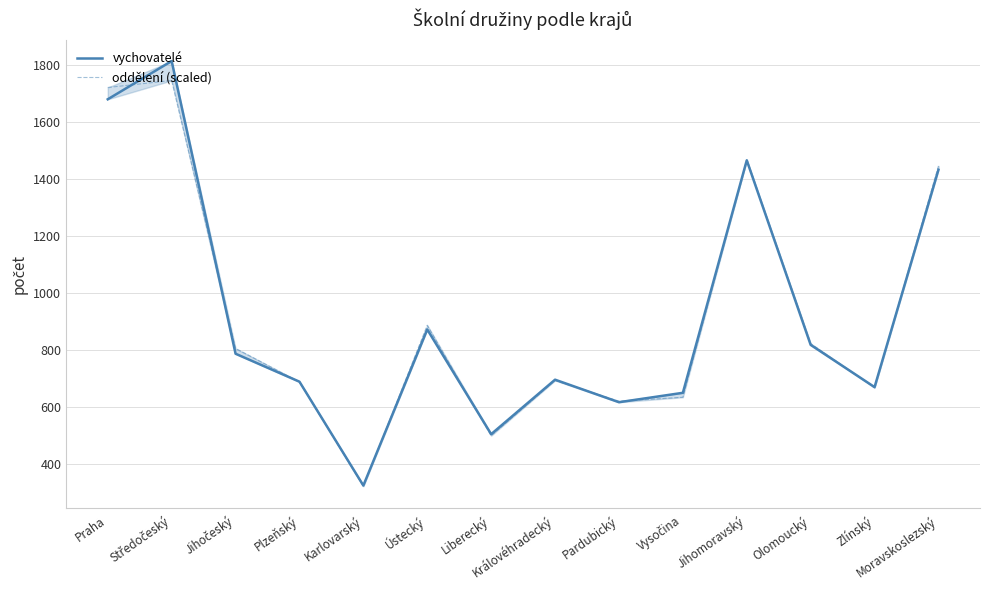

The value of vychovatelé at Středočeský is 925.6. True or false?

False